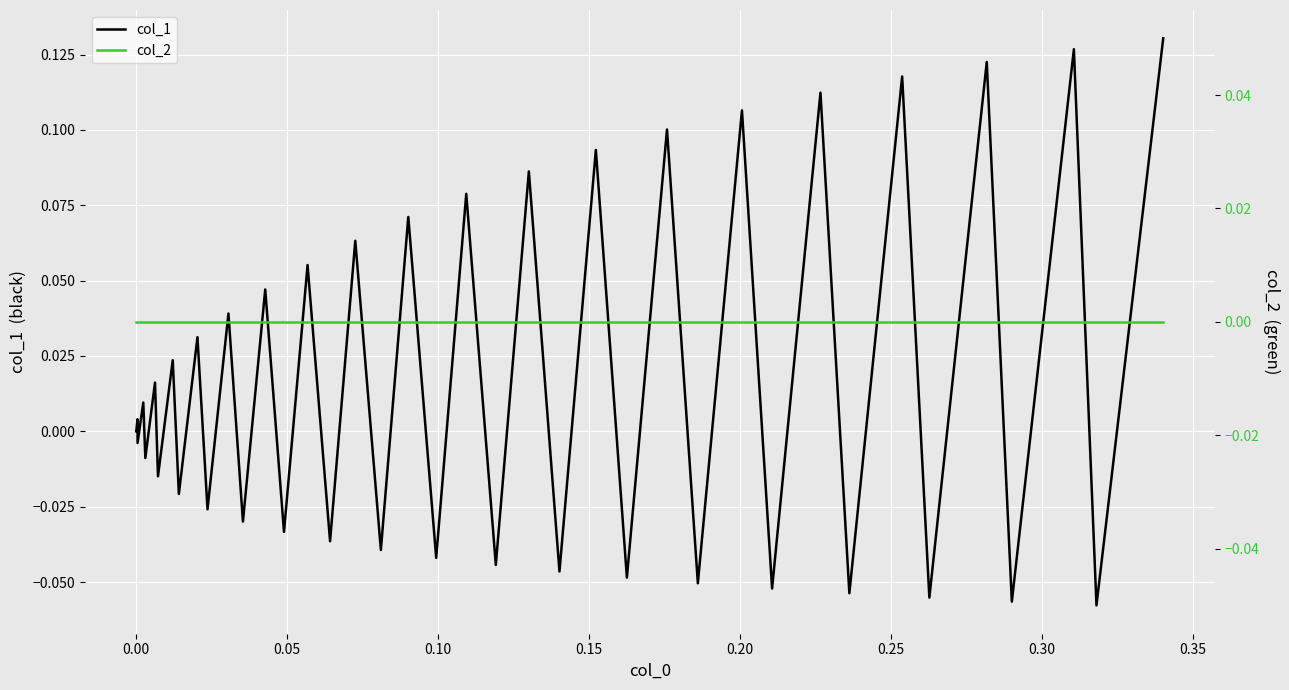

How many distinct data groups are displayed?

2